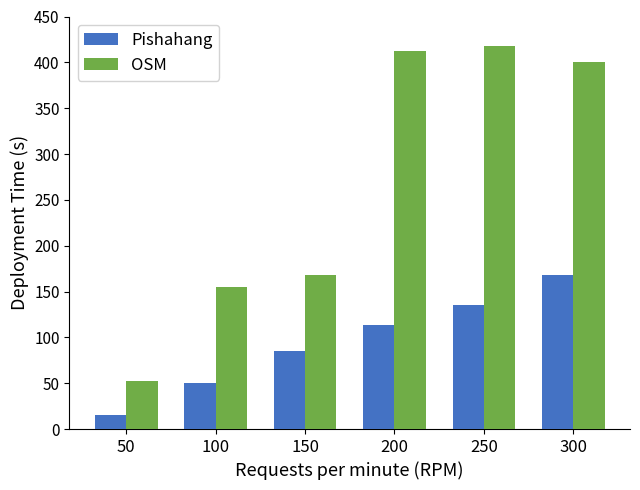

At which category is the sum across all series the highest?

300